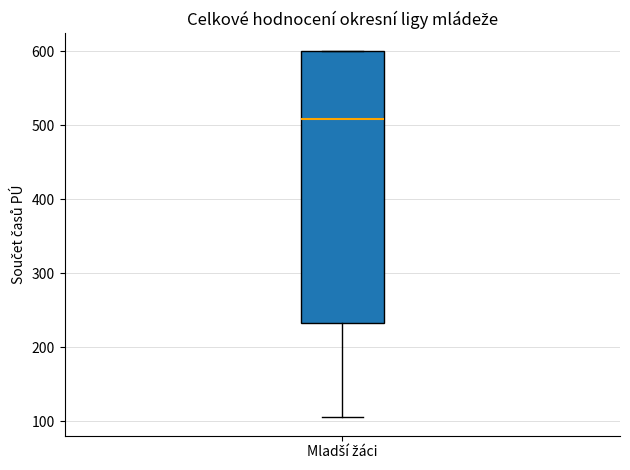

Where does the lower whisker of the box for Mladší žáci end on the y-axis? The values are not printed on the chart, so give them approximately, as read against the axis.

110